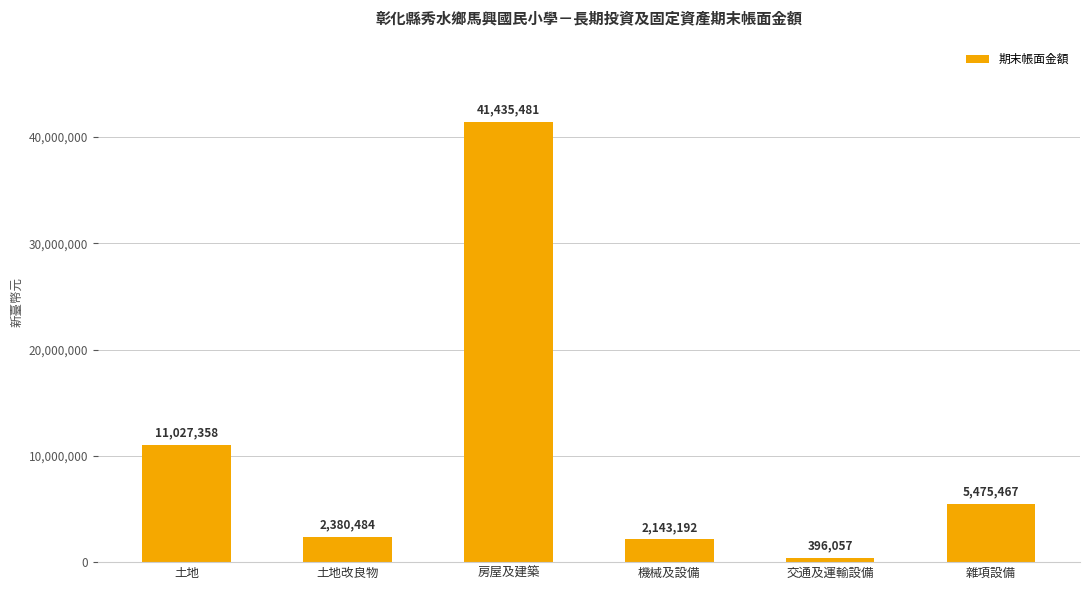

Where is the data nearest to the value 20915769?

土地